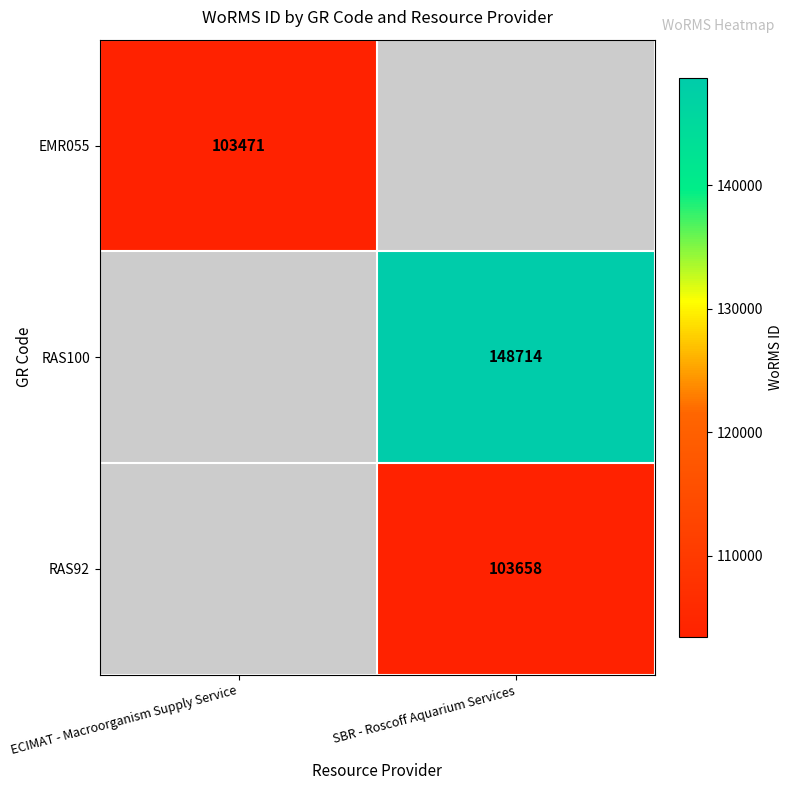

The value of EMR055 at ECIMAT - Macroorganism Supply Service is 173543. True or false?

False